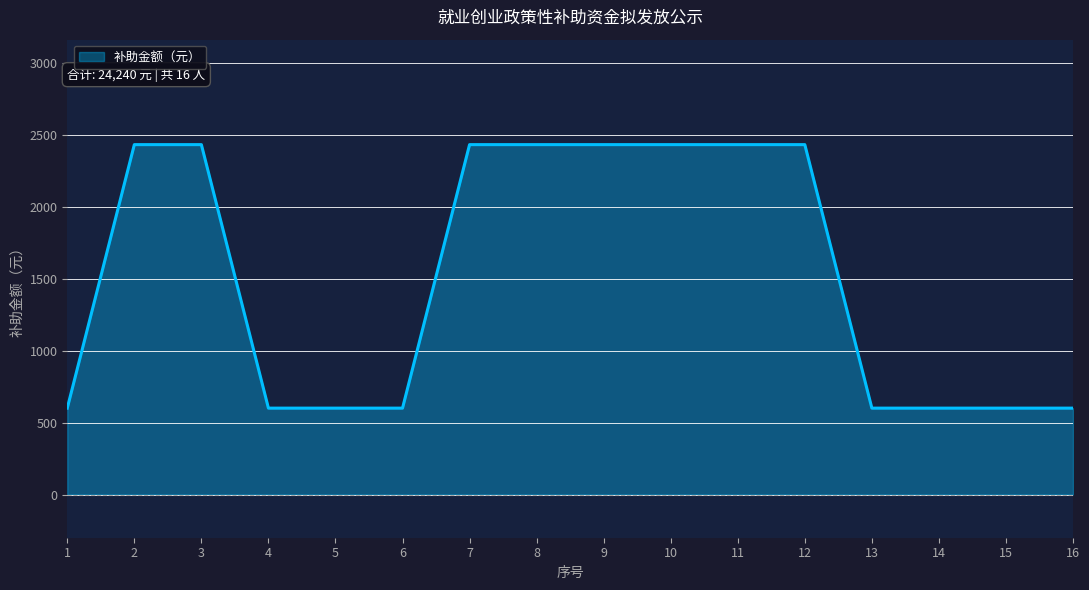

What is the greatest value displayed?

2430